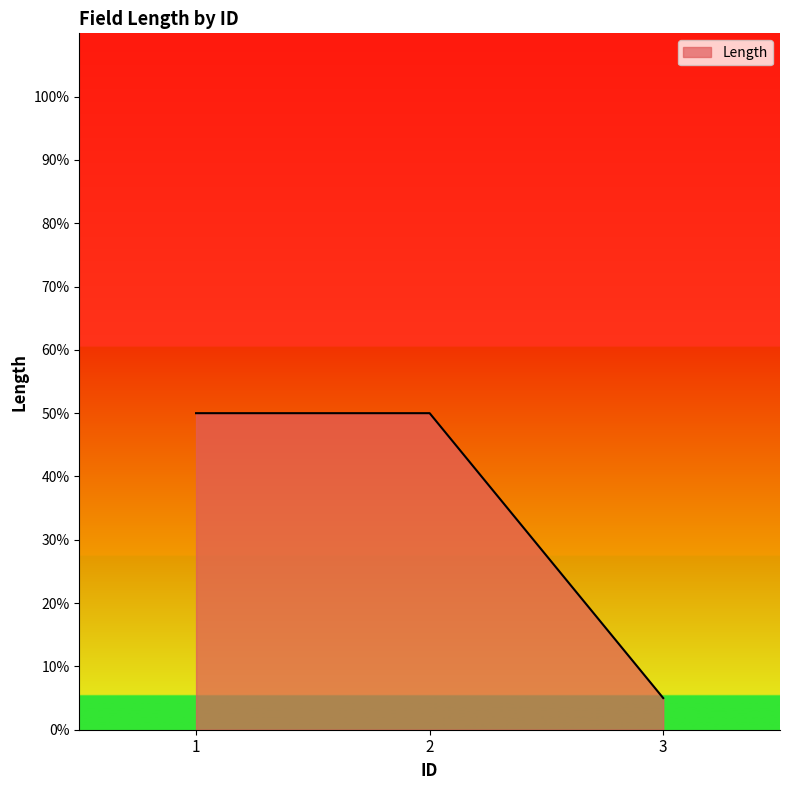

What is the change in value from 1 to 3?

-45